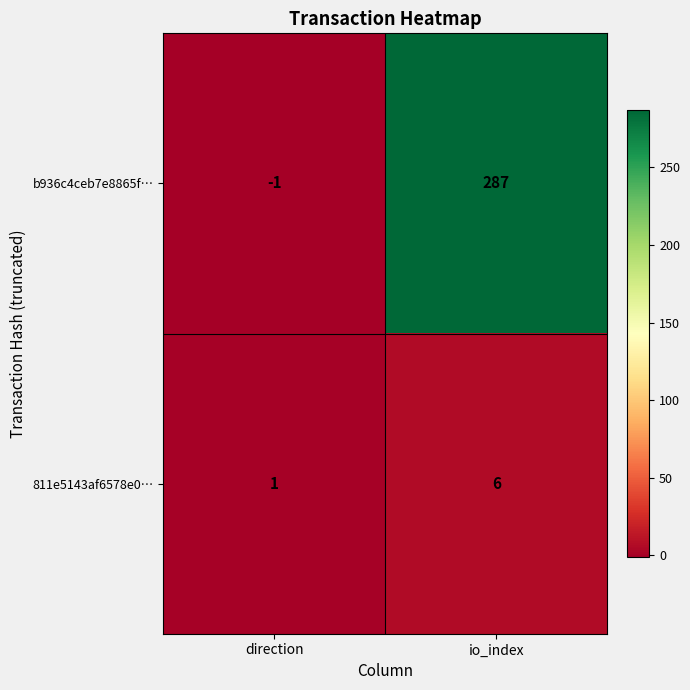

Between direction and io_index, which series saw the biggest shift?

b936c4ceb7e8865f…